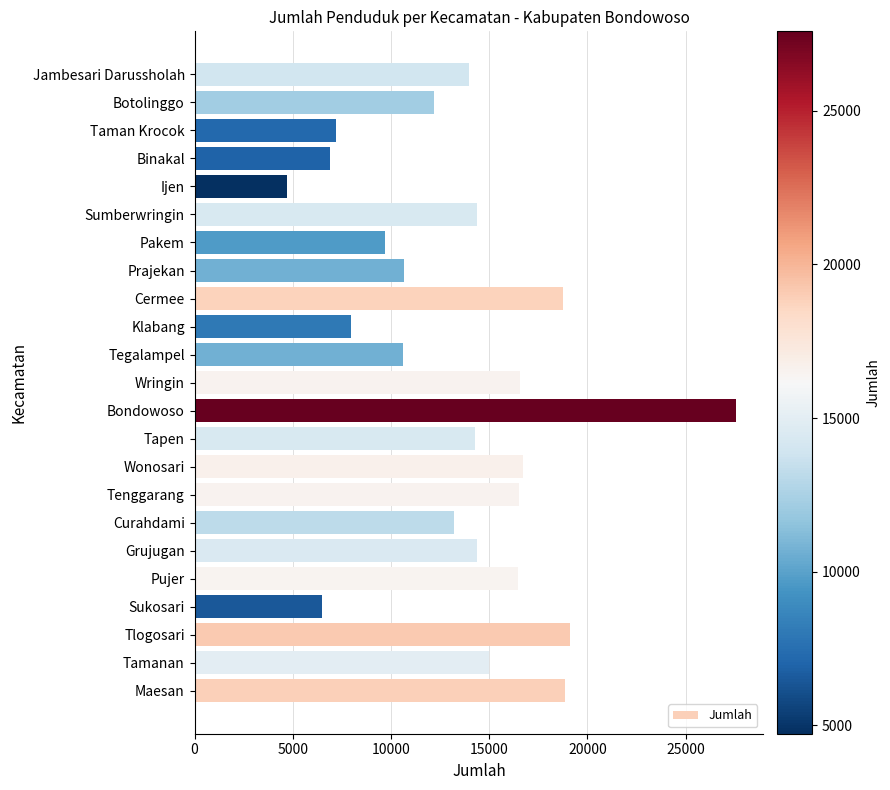

What is the difference between the maximum and minimum values?

22856